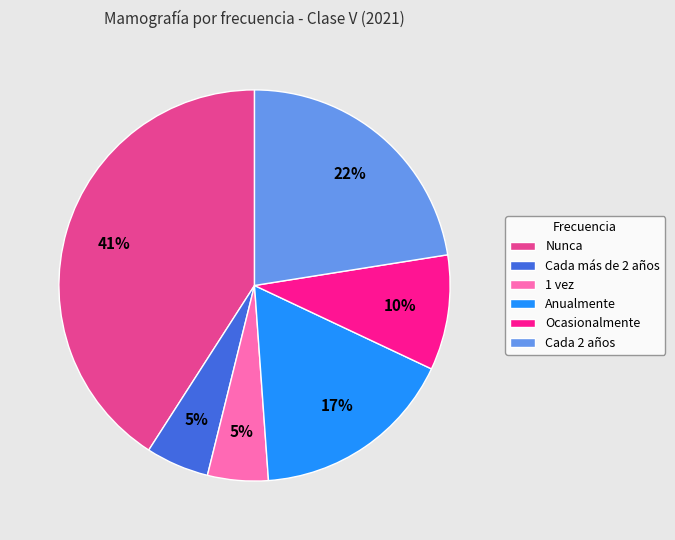

To the nearest percent, what is the difference between the largest and smallest slice percentages?

36%